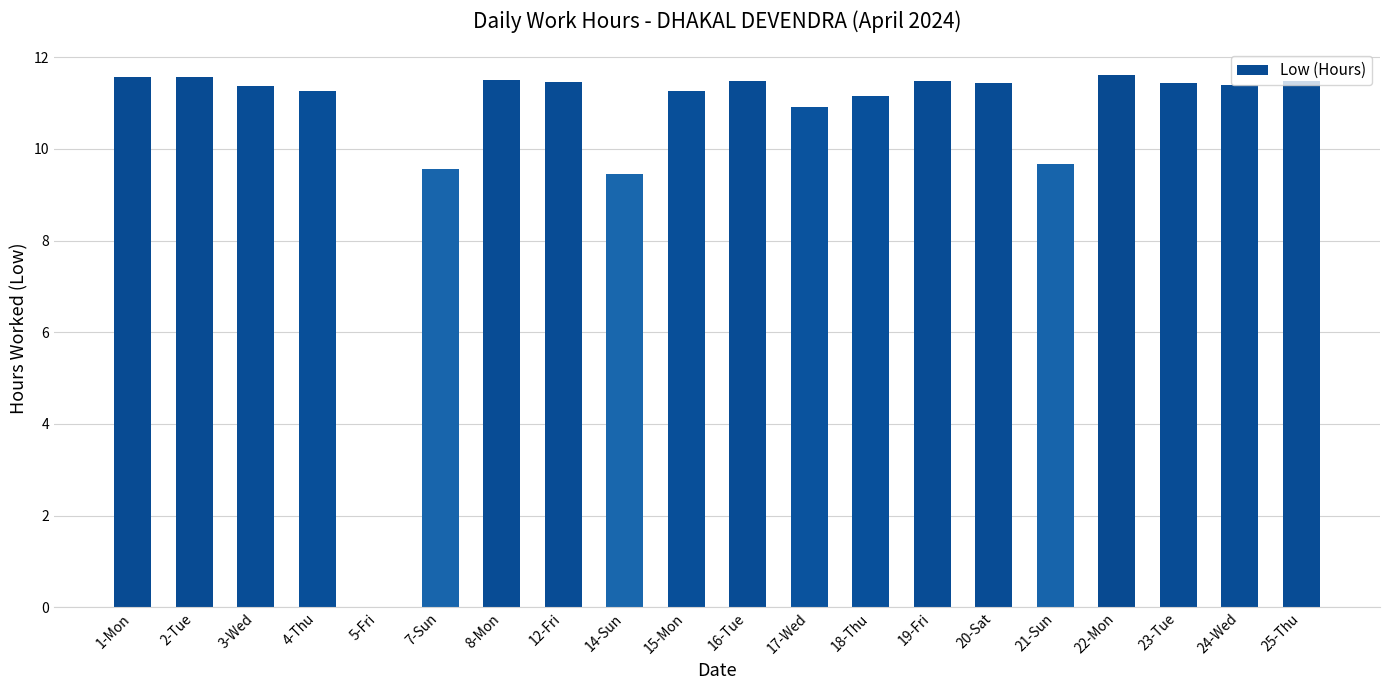

The chart shows a value of 11.5 at 25-Thu. True or false?

True